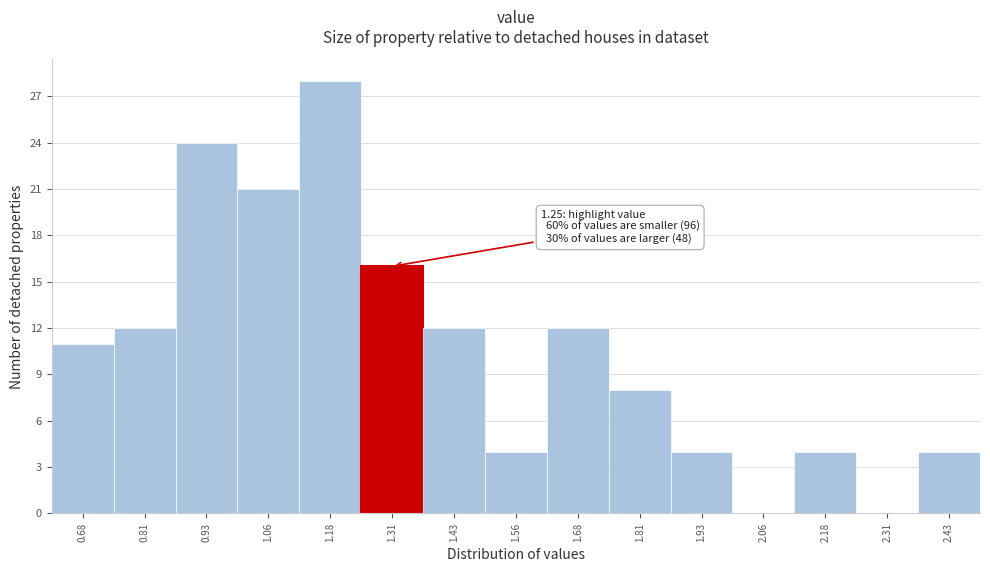

Which range on the x-axis has the tallest bar?

1.12 to 1.24